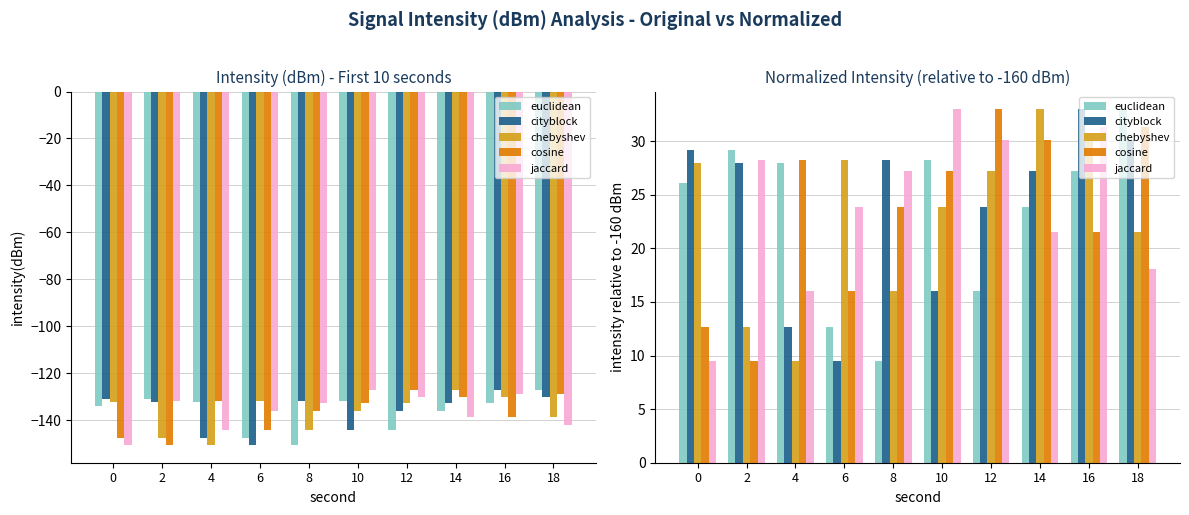

Is it true that cityblock equals 28.0 at 2?

True